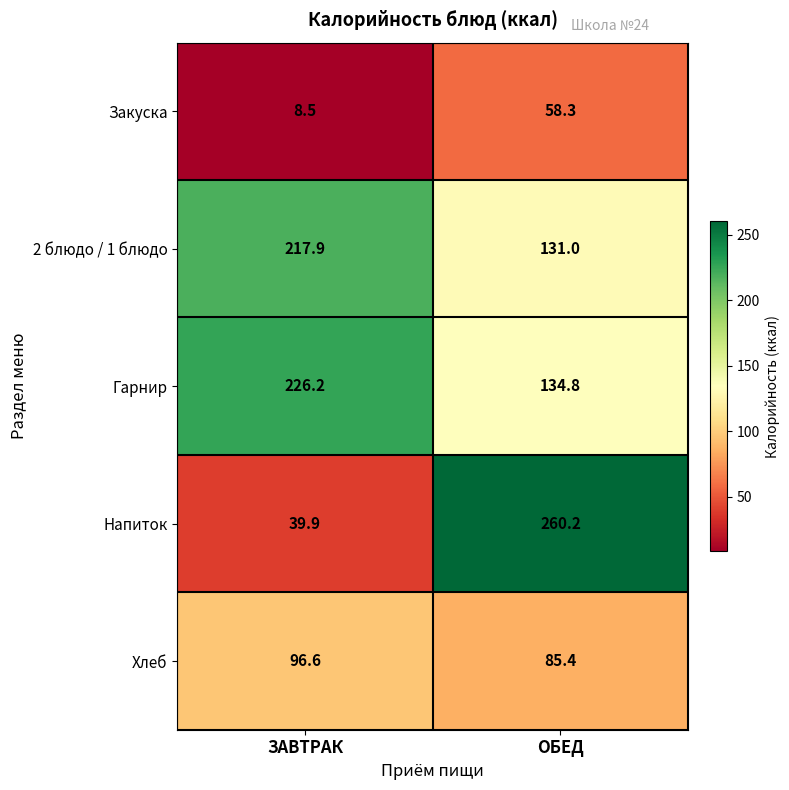

At which category is the sum across all series the highest?

ОБЕД